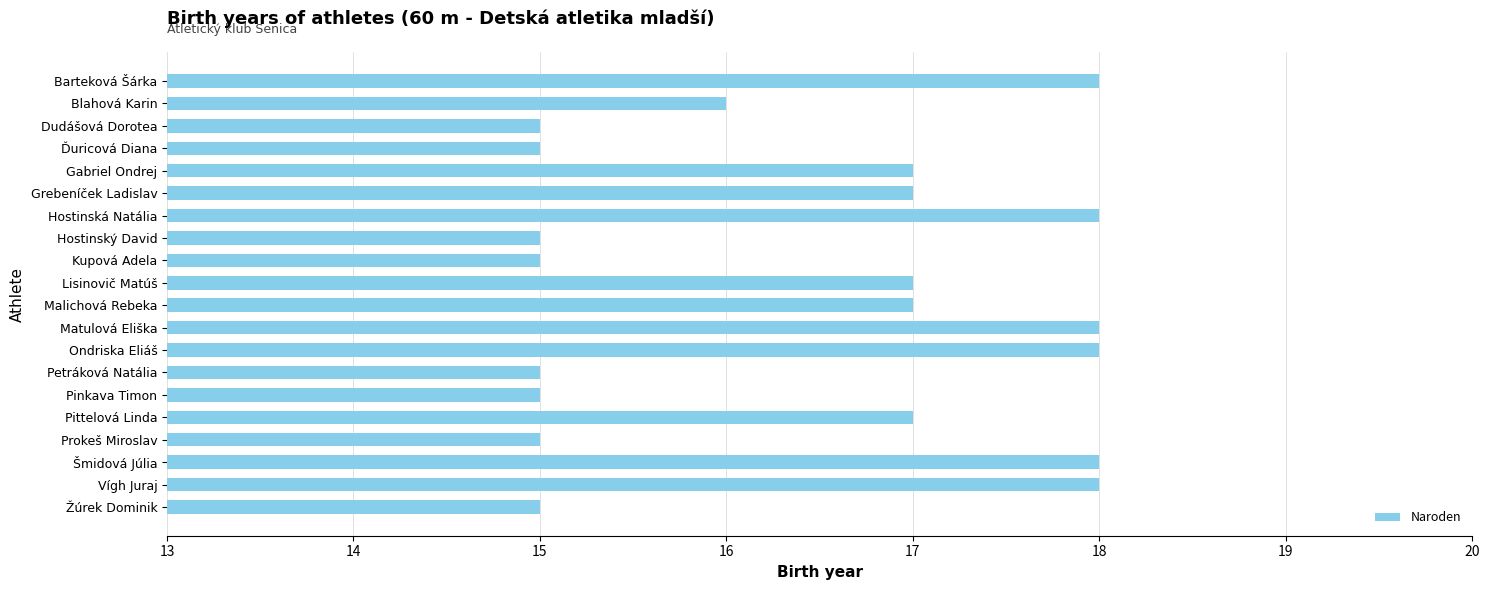

What is the minimum value shown in the chart?

15